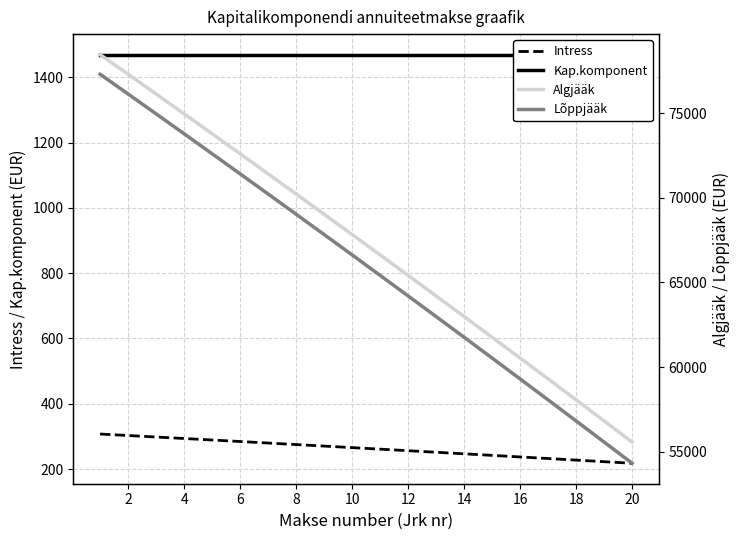

What is the minimum value for Intress?

217.7